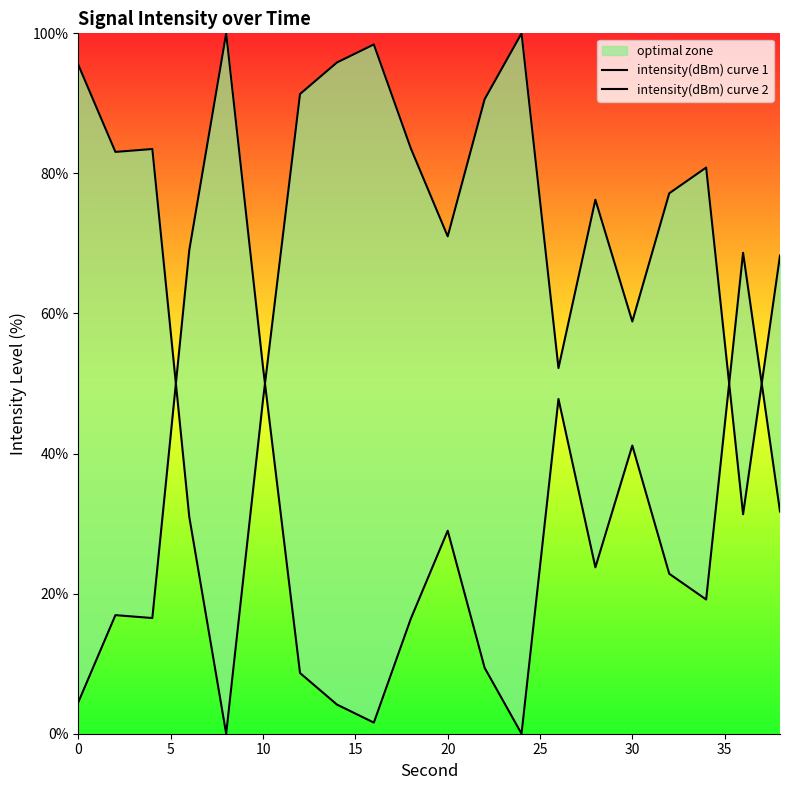

How many series are shown in this chart?

2